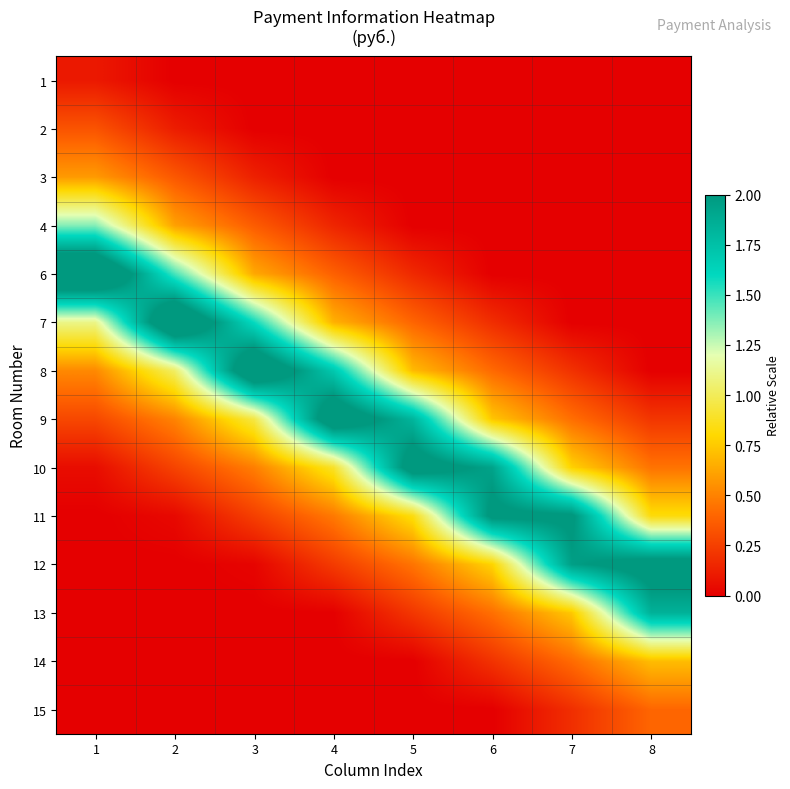

Reading left to right, what are all the values shown in this chart?

1: 1=0.1	2=0.0	3=0.0	4=0.0	5=0.0	6=0.0	7=0.0	8=0.0
2: 1=0.3	2=0.1	3=0.0	4=0.0	5=0.0	6=0.0	7=0.0	8=0.0
3: 1=0.6	2=0.3	3=0.1	4=0.0	5=0.0	6=0.0	7=0.0	8=0.0
4: 1=1.4	2=0.6	3=0.4	4=0.1	5=0.0	6=0.0	7=0.0	8=0.0
6: 1=2.5	2=1.5	3=0.6	4=0.4	5=0.2	6=0.0	7=0.0	8=0.0
7: 1=1.1	2=2.4	3=1.6	4=0.7	5=0.4	6=0.2	7=0.0	8=0.0
8: 1=0.5	2=1.0	3=2.3	4=1.7	5=0.7	6=0.4	7=0.2	8=0.0
9: 1=0.3	2=0.5	3=1.0	4=2.3	5=1.8	6=0.7	7=0.4	8=0.2
10: 1=0.1	2=0.3	3=0.5	4=0.9	5=2.2	6=1.9	7=0.8	8=0.4
11: 1=0.0	2=0.0	3=0.3	4=0.5	5=0.8	6=2.1	7=2.0	8=0.8
12: 1=0.0	2=0.0	3=0.0	4=0.2	5=0.5	6=0.8	7=2.0	8=2.1
13: 1=0.0	2=0.0	3=0.0	4=0.0	5=0.2	6=0.4	7=0.7	8=1.8
14: 1=0.0	2=0.0	3=0.0	4=0.0	5=0.0	6=0.2	7=0.4	8=0.7
15: 1=0.0	2=0.0	3=0.0	4=0.0	5=0.0	6=0.0	7=0.2	8=0.4